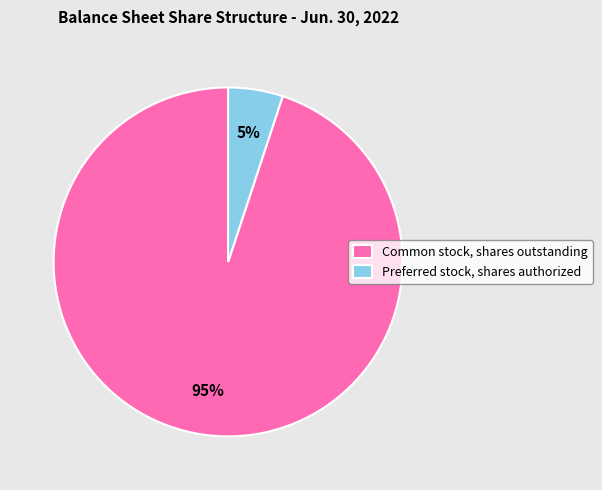

Which category has the biggest portion of the pie?

Common stock, shares outstanding